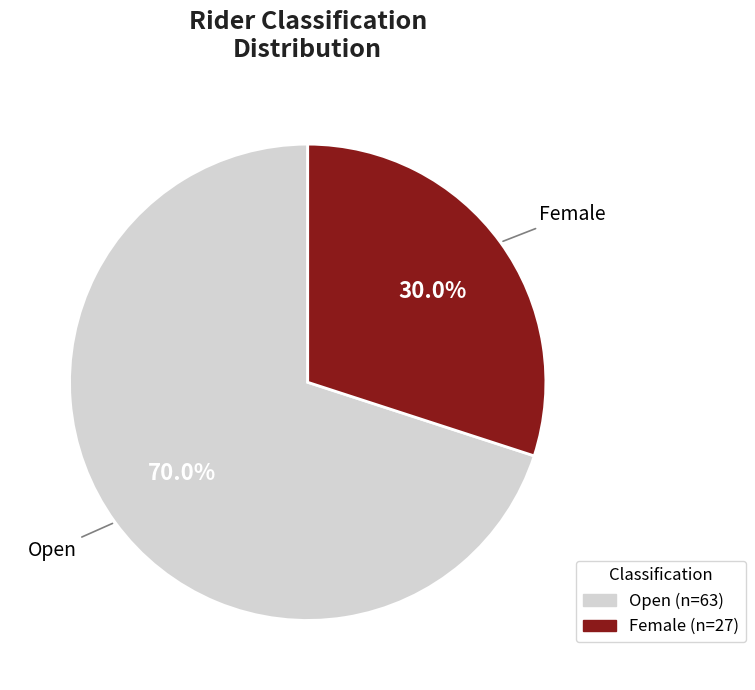

To the nearest percent, what percentage of the pie is Female?

30%